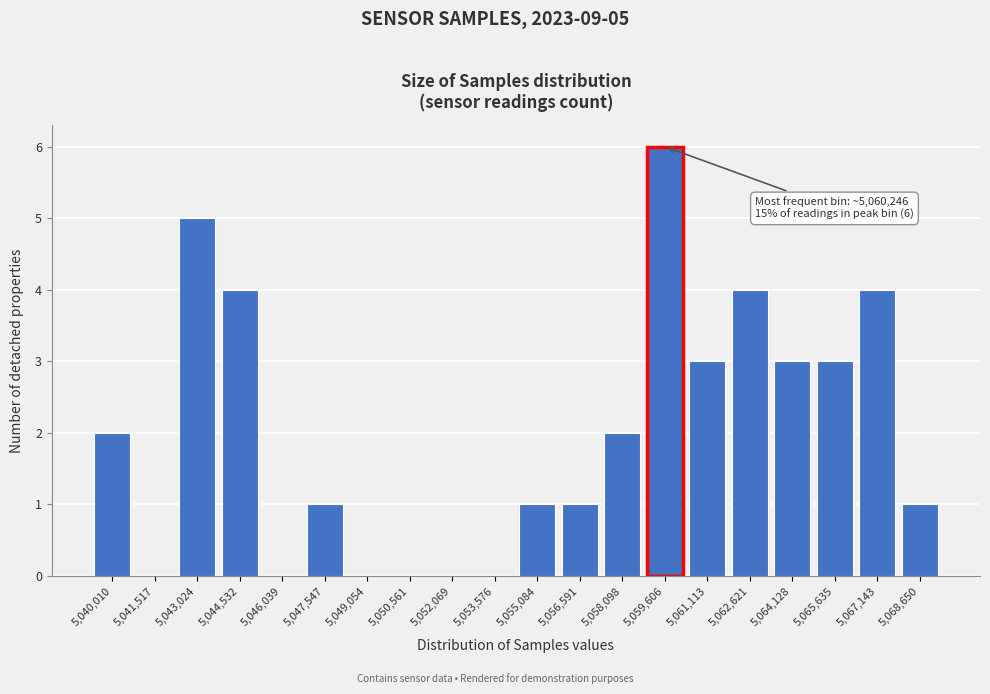

Reading left to right, what are all the values shown in this chart?

5,040,010=2	5,041,517=0	5,043,024=5	5,044,532=4	5,046,039=0	5,047,547=1	5,049,054=0	5,050,561=0	5,052,069=0	5,053,576=0	5,055,084=1	5,056,591=1	5,058,098=2	5,059,606=6	5,061,113=3	5,062,621=4	5,064,128=3	5,065,635=3	5,067,143=4	5,068,650=1